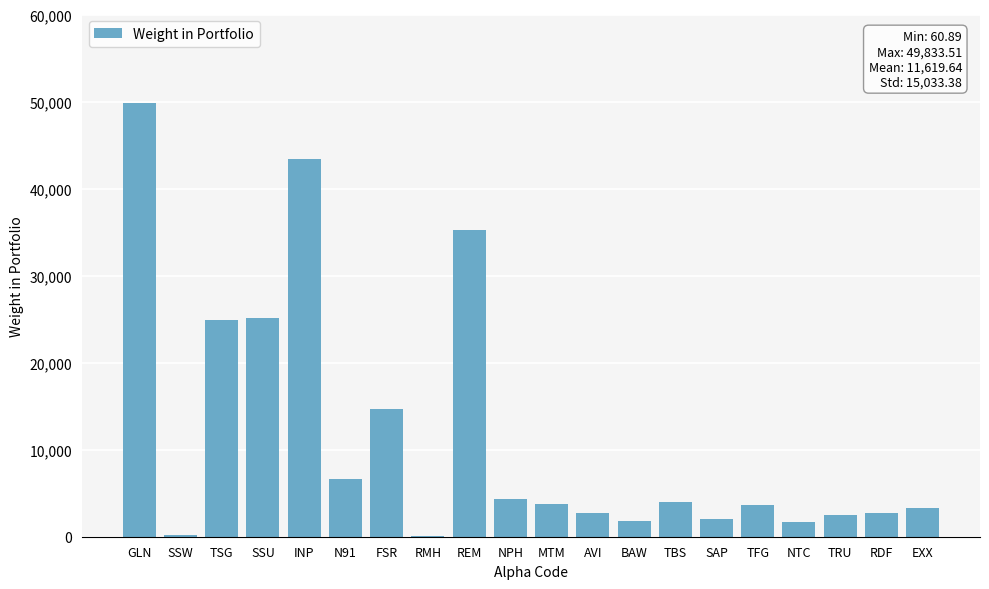

The value at EXX is 5403.8. True or false?

False